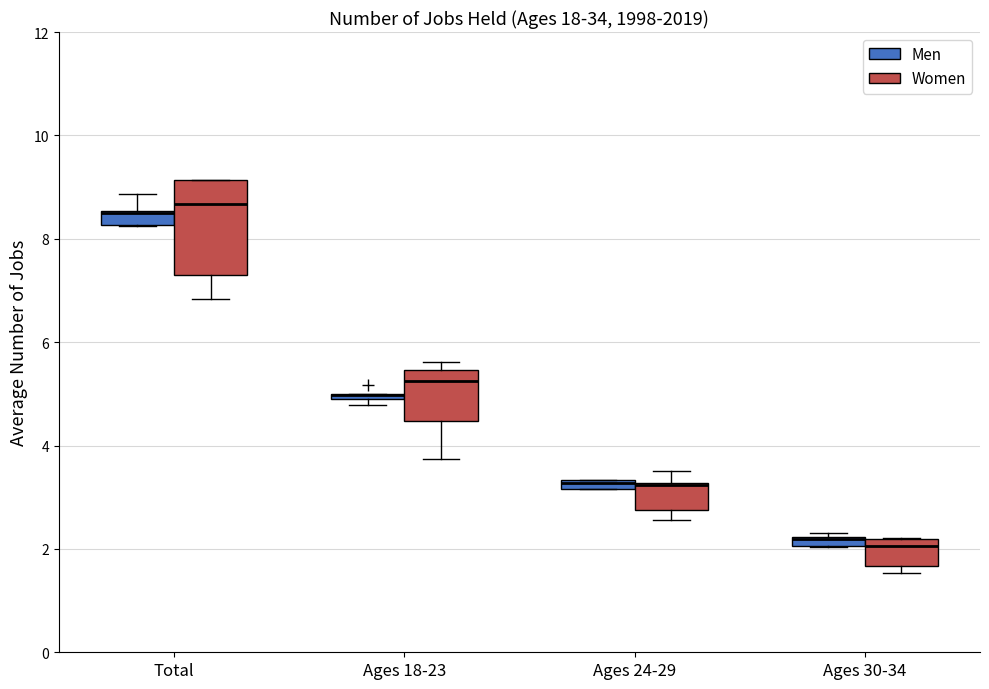

Where is the upper edge of the box for Ages 18-23 (Men) on the y-axis? The values are not printed on the chart, so give them approximately, as read against the axis.

5.0